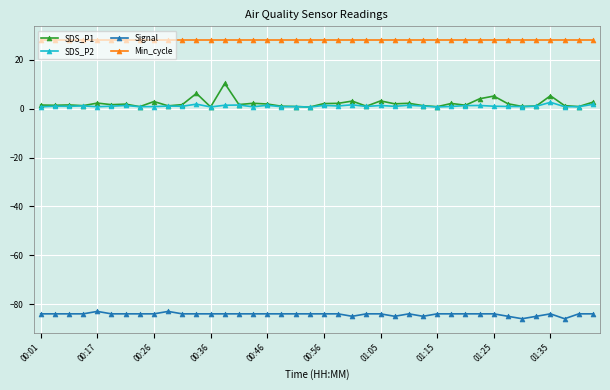

True or false: Signal and SDS_P2 intersect in this chart.

False